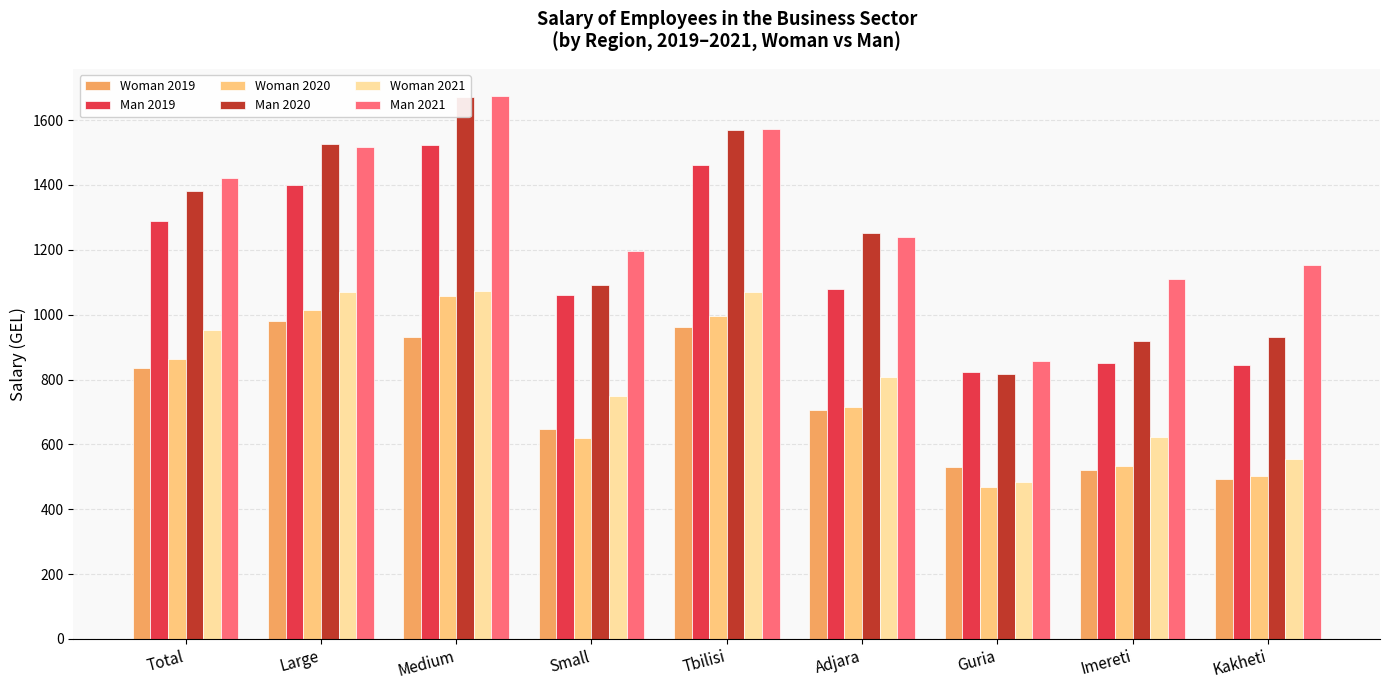

The value of Woman 2019 at Adjara is 261.2. True or false?

False